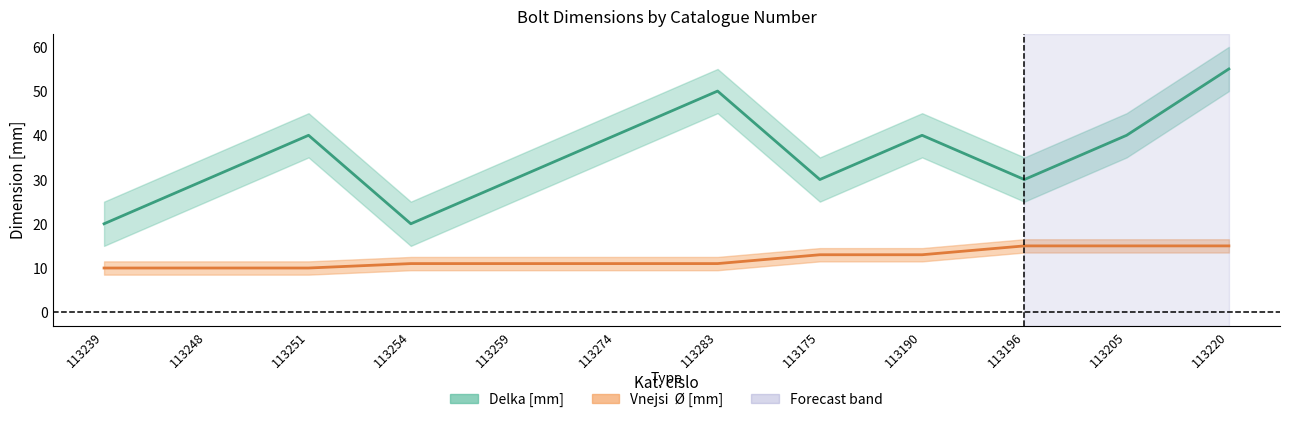

True or false: Vnejsi O [mm] and Delka [mm] cross at least once.

False